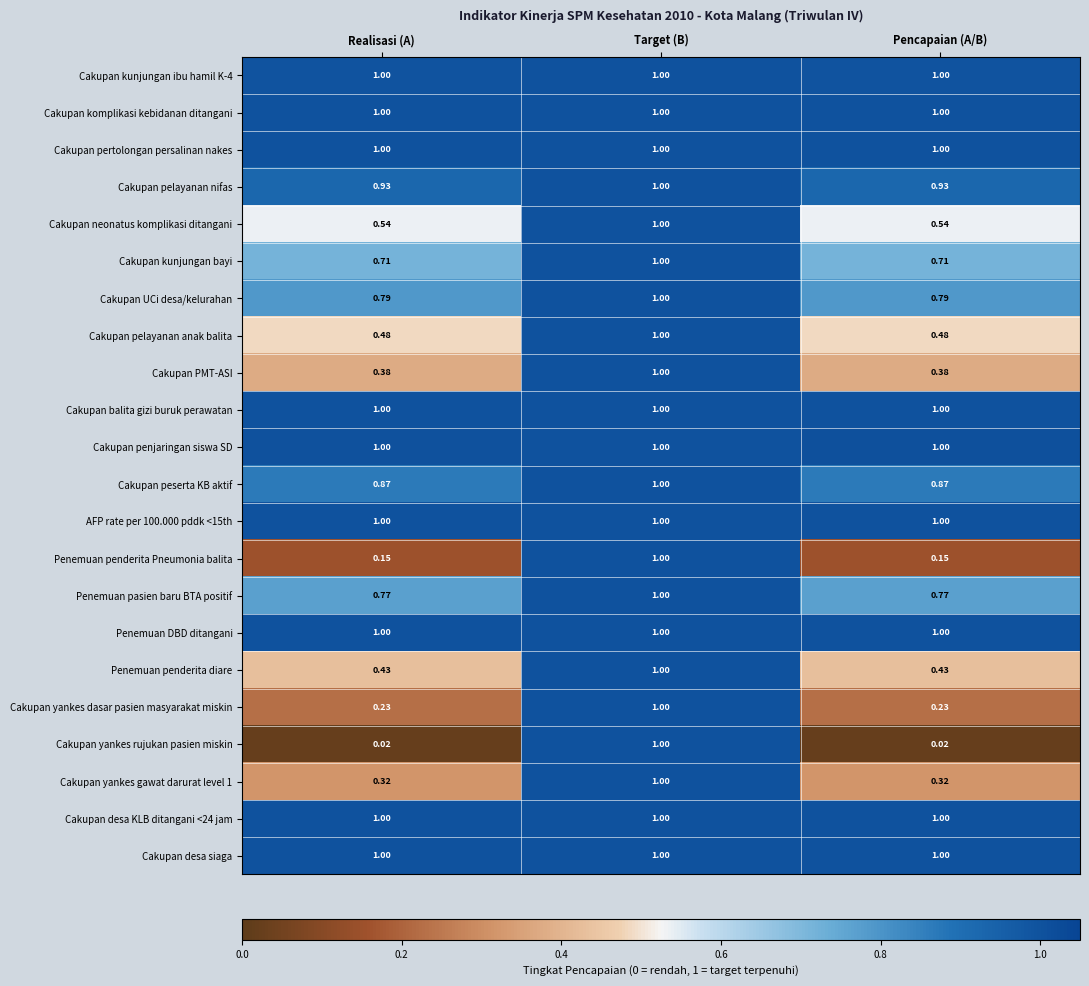

What is the spread (max minus min) of values at Realisasi (A)?

1.0